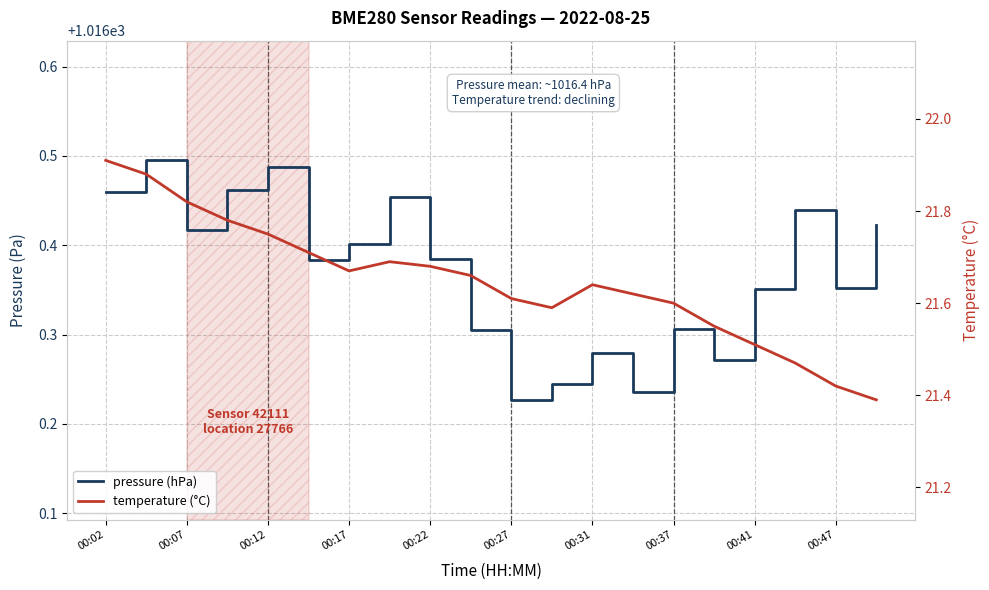

What is the average value of the pressure (hPa) series?

1016.4